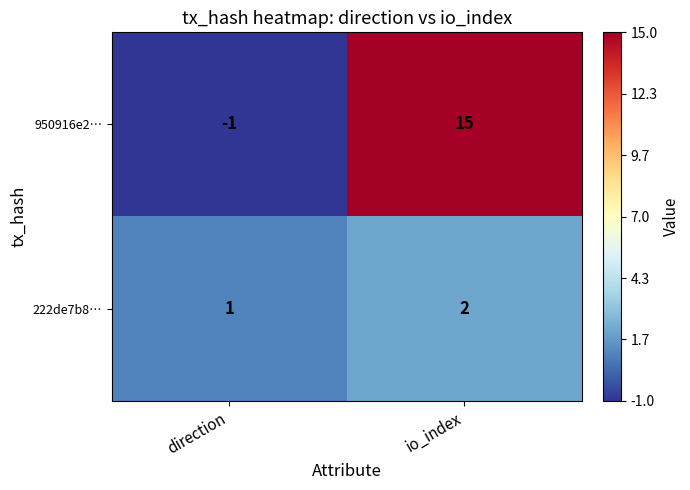

What is the sum of all 950916e2… values?

14